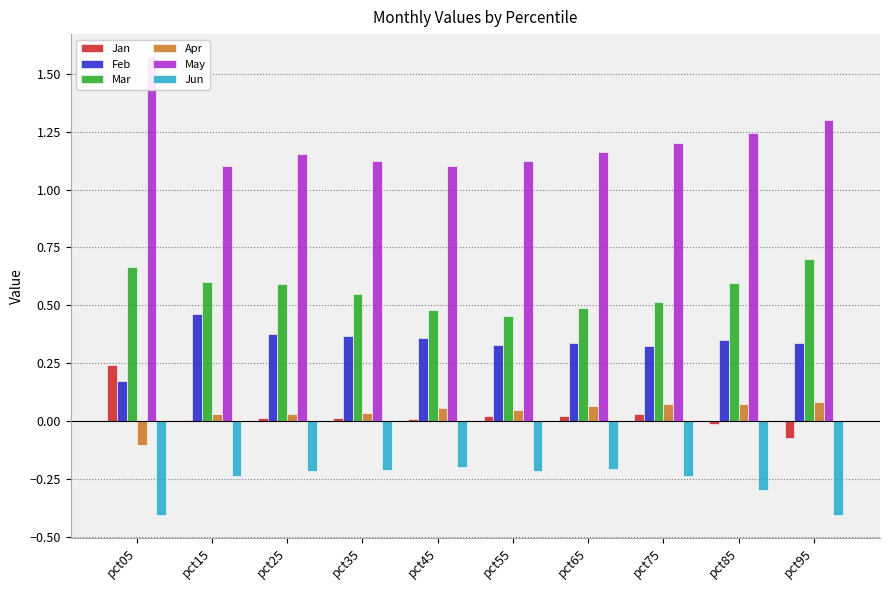

Which series has the widest spread of values?

May